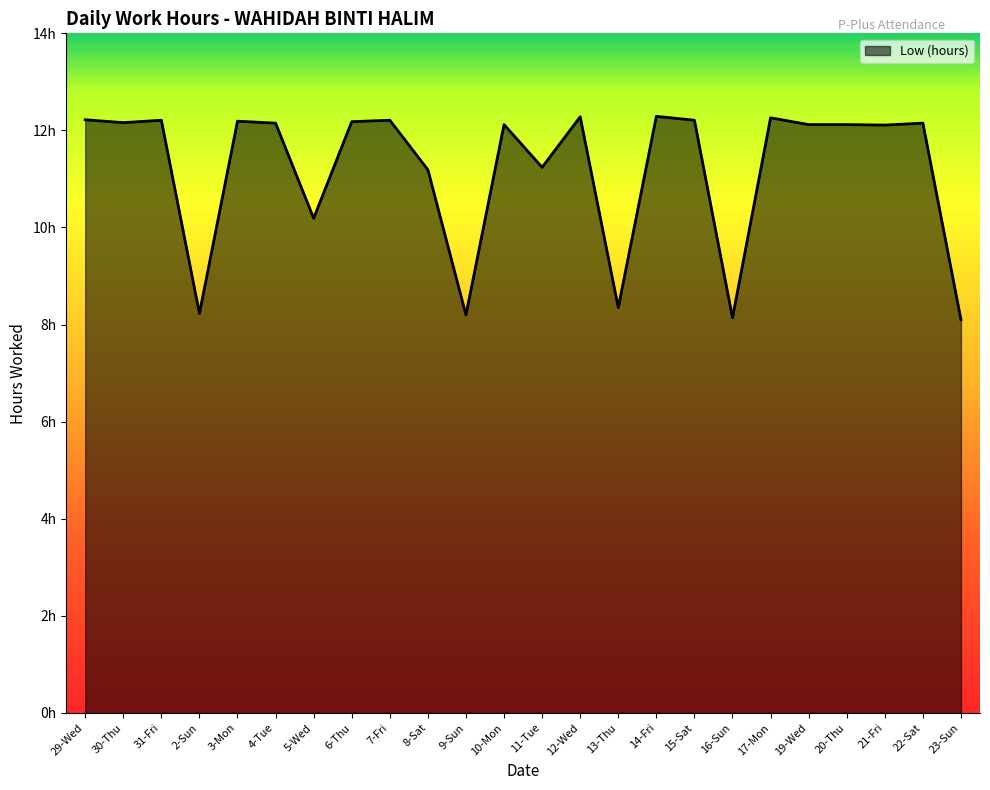

At which category does the data reach its first local peak?

31-Fri